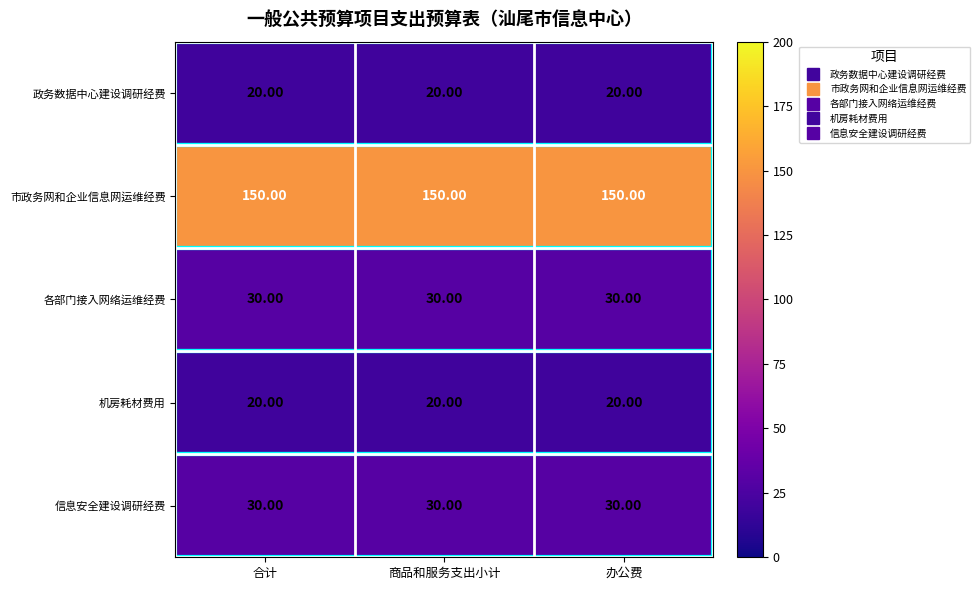

What is the sum of all 机房耗材费用 values?

60